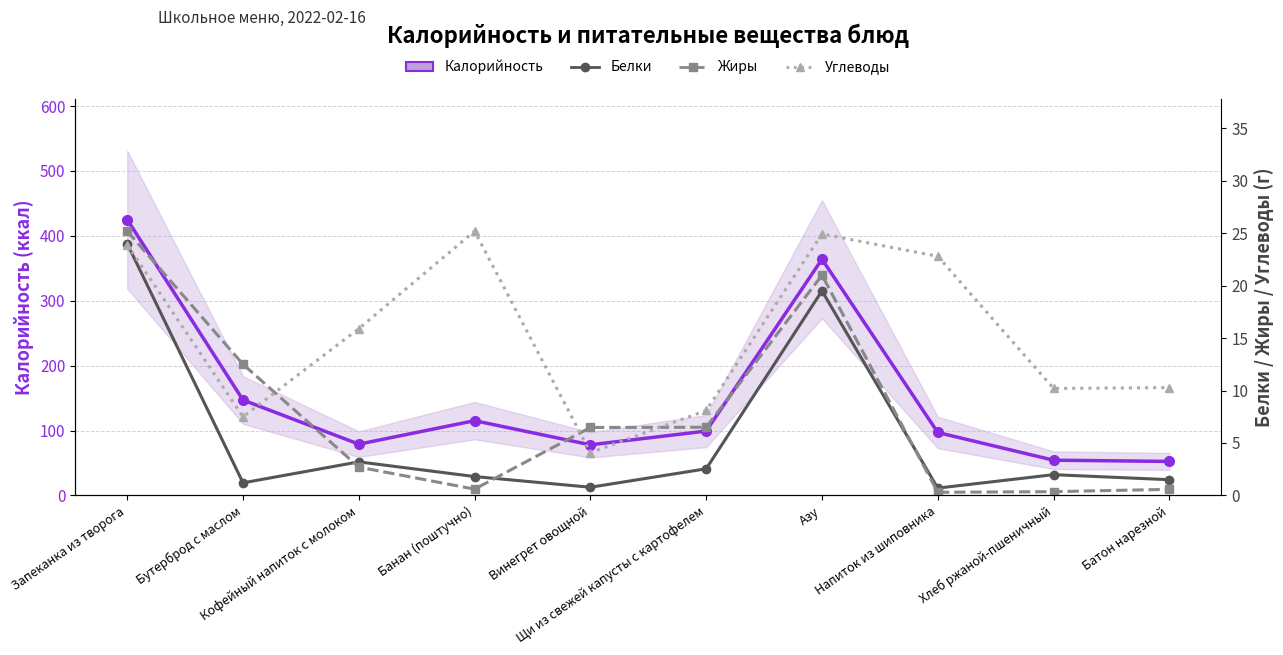

What is the greatest value displayed?

425.0